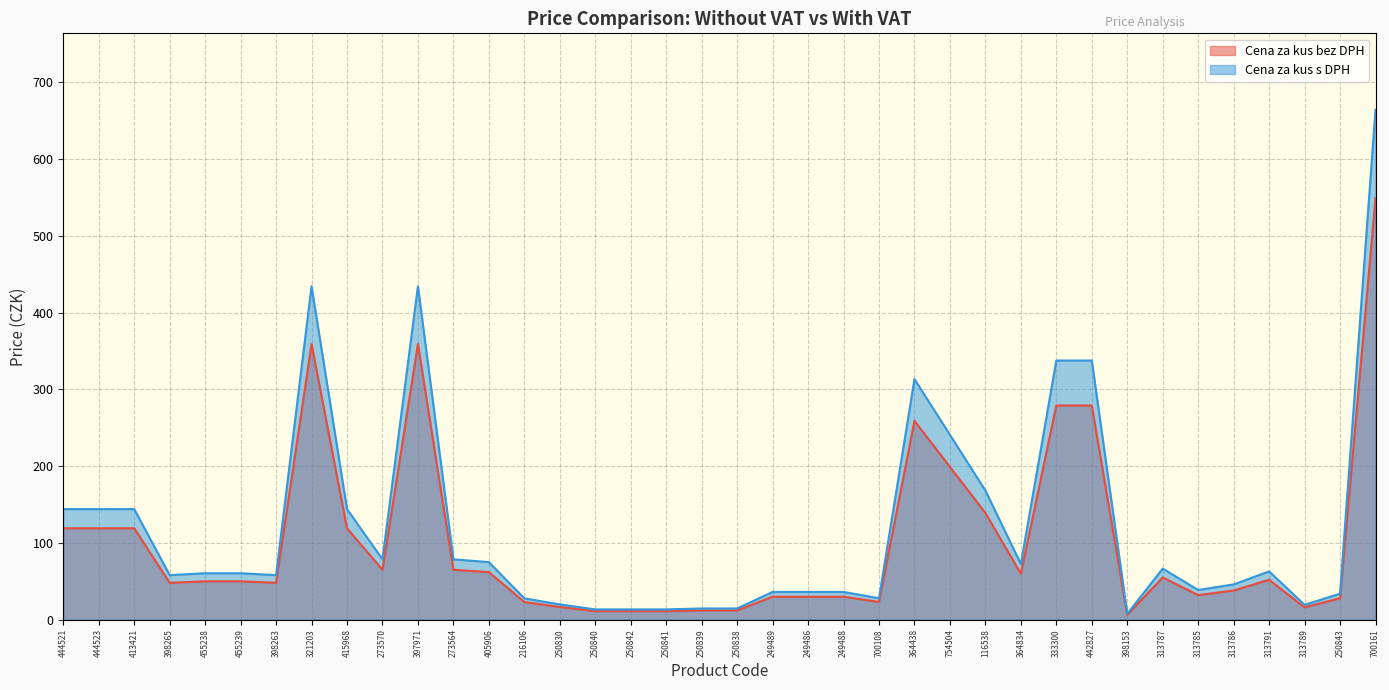

What is the minimum value shown in the chart?

6.2